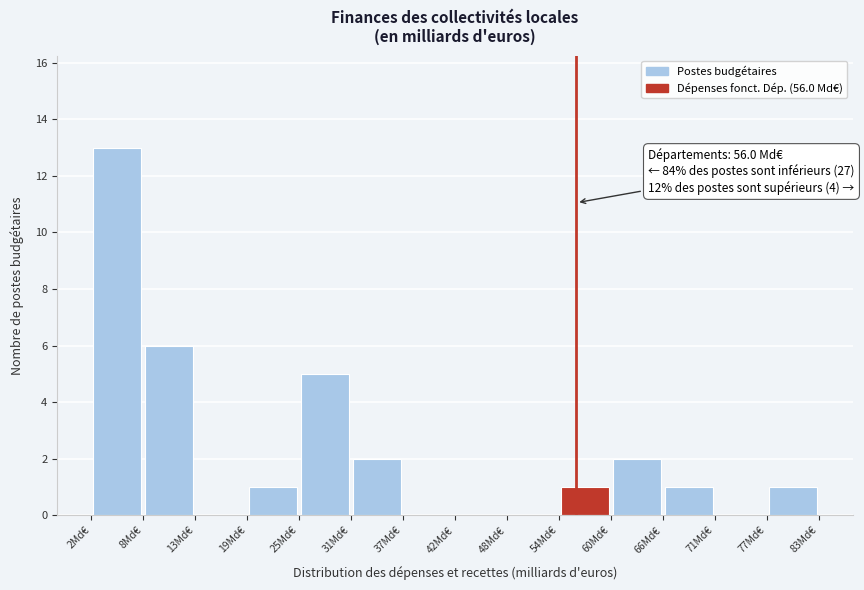

Over which range of the x-axis is the bar tallest?

2 to 8